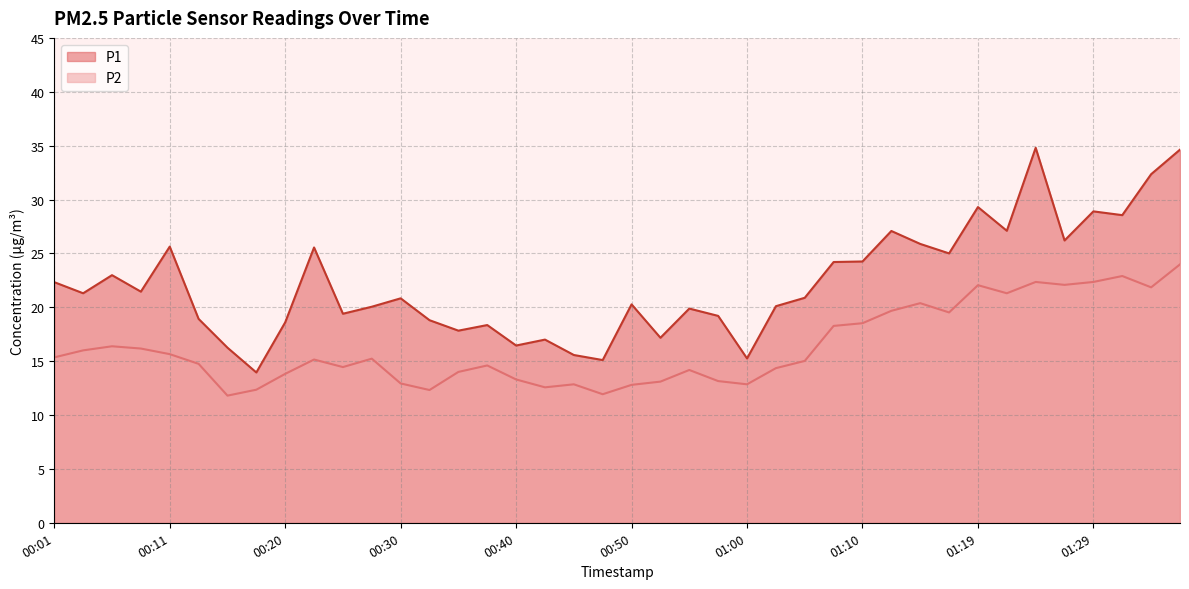

How many interior local peaks does the P1 series have?

12